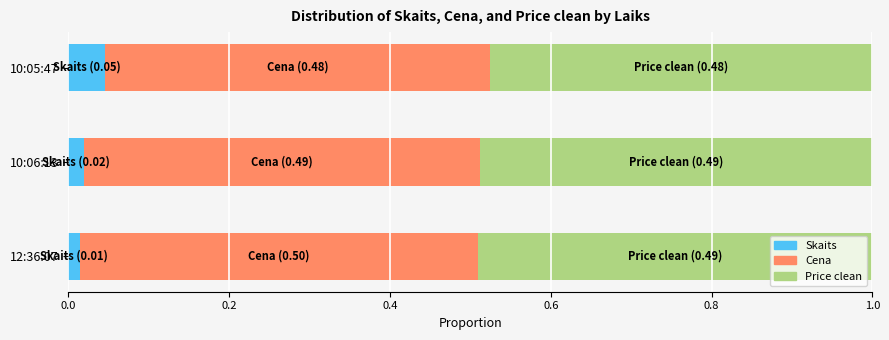

At which label does Skaits reach its peak?

10:05:47